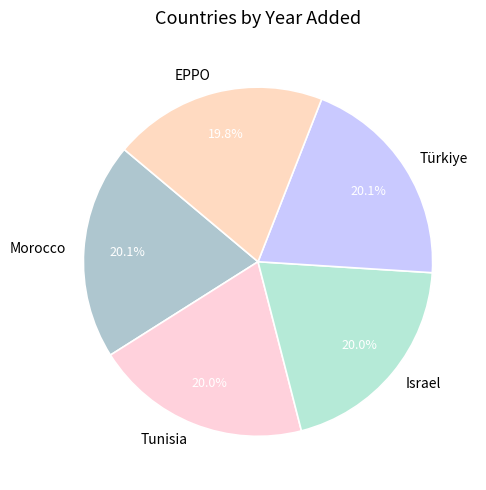

Approximately how many times larger is the value at Israel compared to EPPO?

1.0